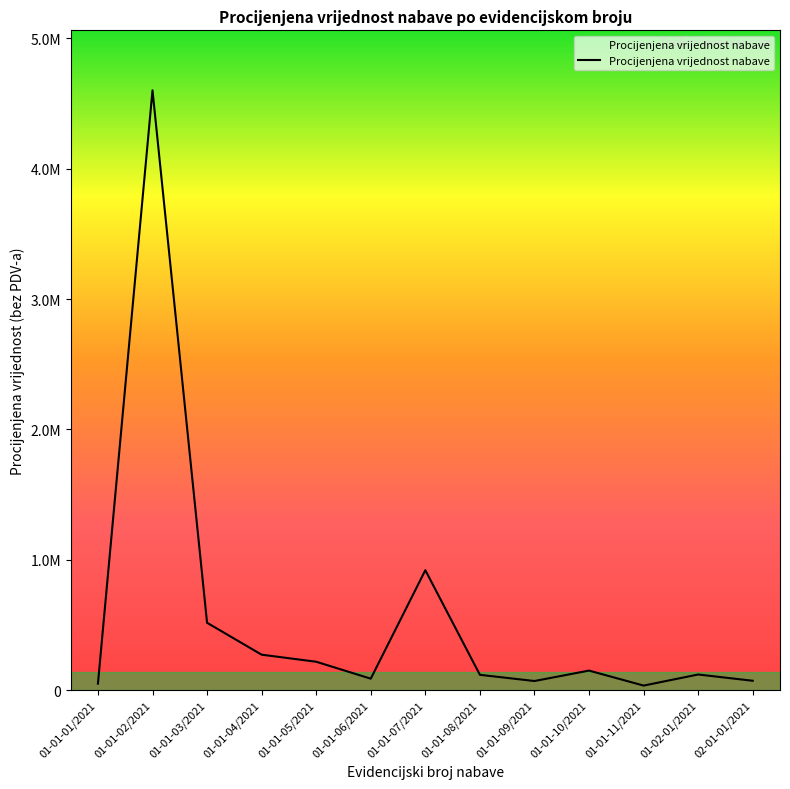

Reading left to right, extract all data points from this chart.

50000.0	4600742.2	516800.0	272000.0	217920.0	88000.0	920000.0	117560.0	70000.0	150000.0	35000.0	120000.0	72000.0